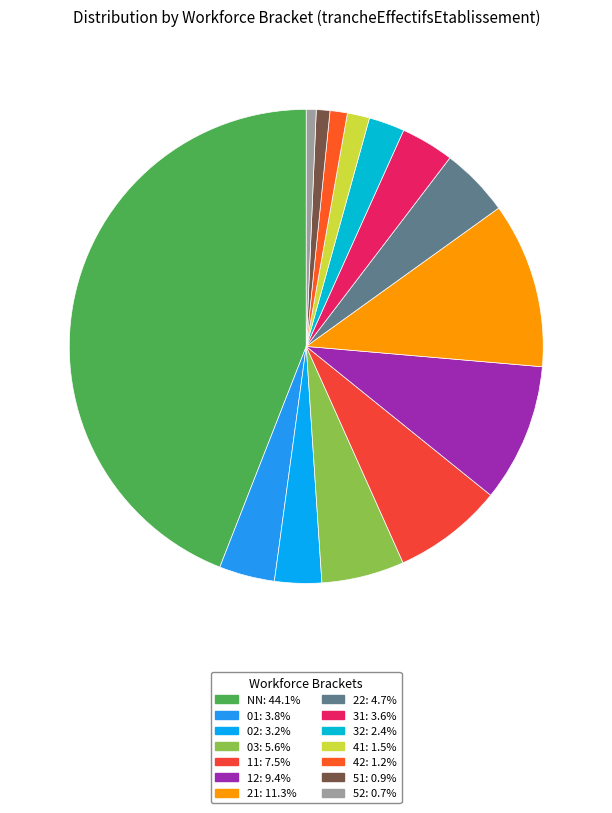

Which category has the biggest portion of the pie?

NN